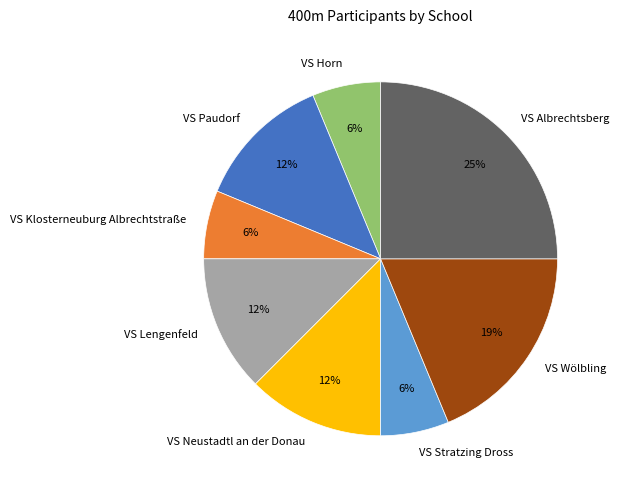

Between VS Albrechtsberg and VS Klosterneuburg Albrechtstraße, which is larger?

VS Albrechtsberg